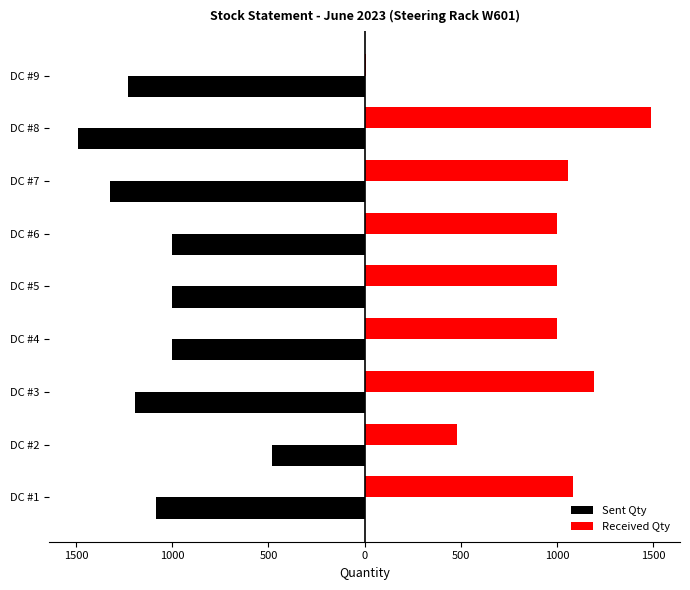

Reading right to left, list all the values displayed in this chart.

Sent Qty: -1229	-1491	-1325	-1000	-1000	-1000	-1194	-480	-1085
Received Qty: 9	1491	1060	1000	1000	1000	1194	480	1085